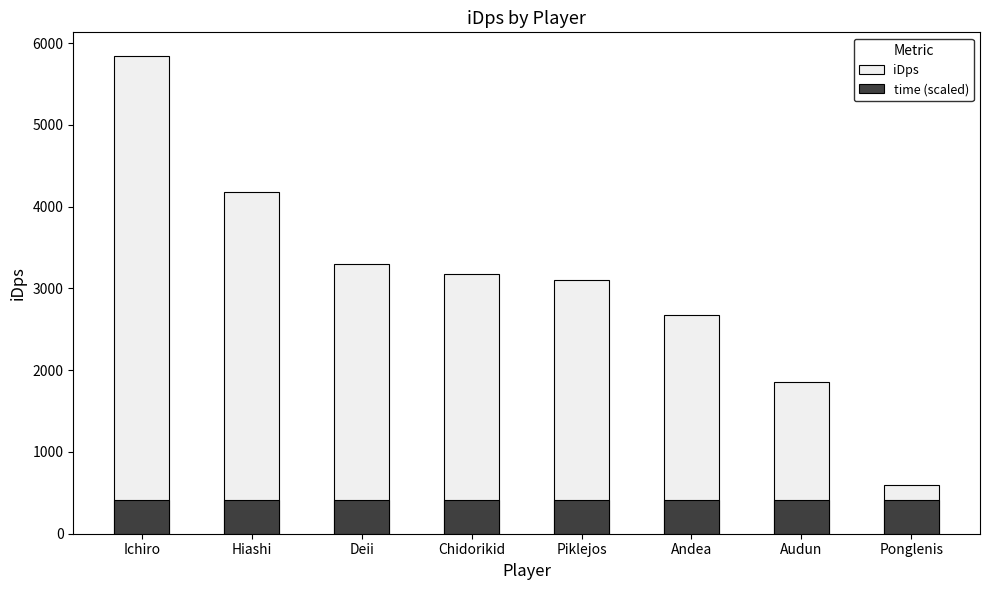

What is the smallest value displayed?

408.8